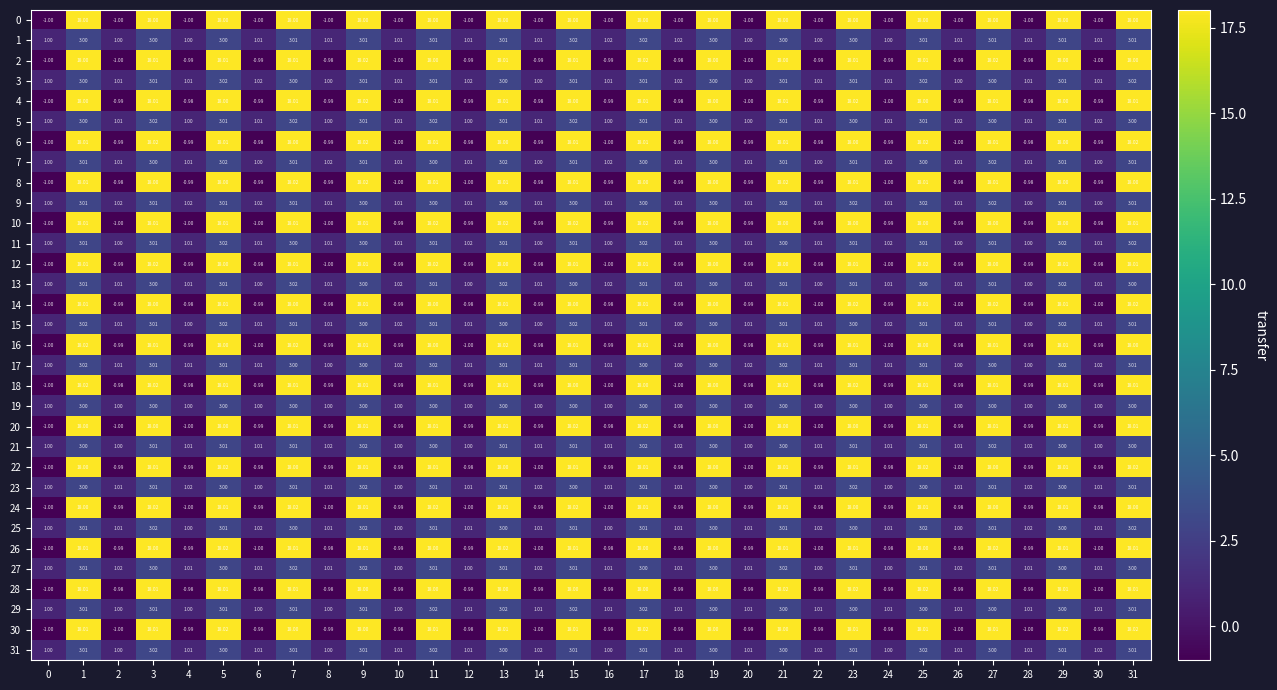

Count the number of categories in the chart.

32